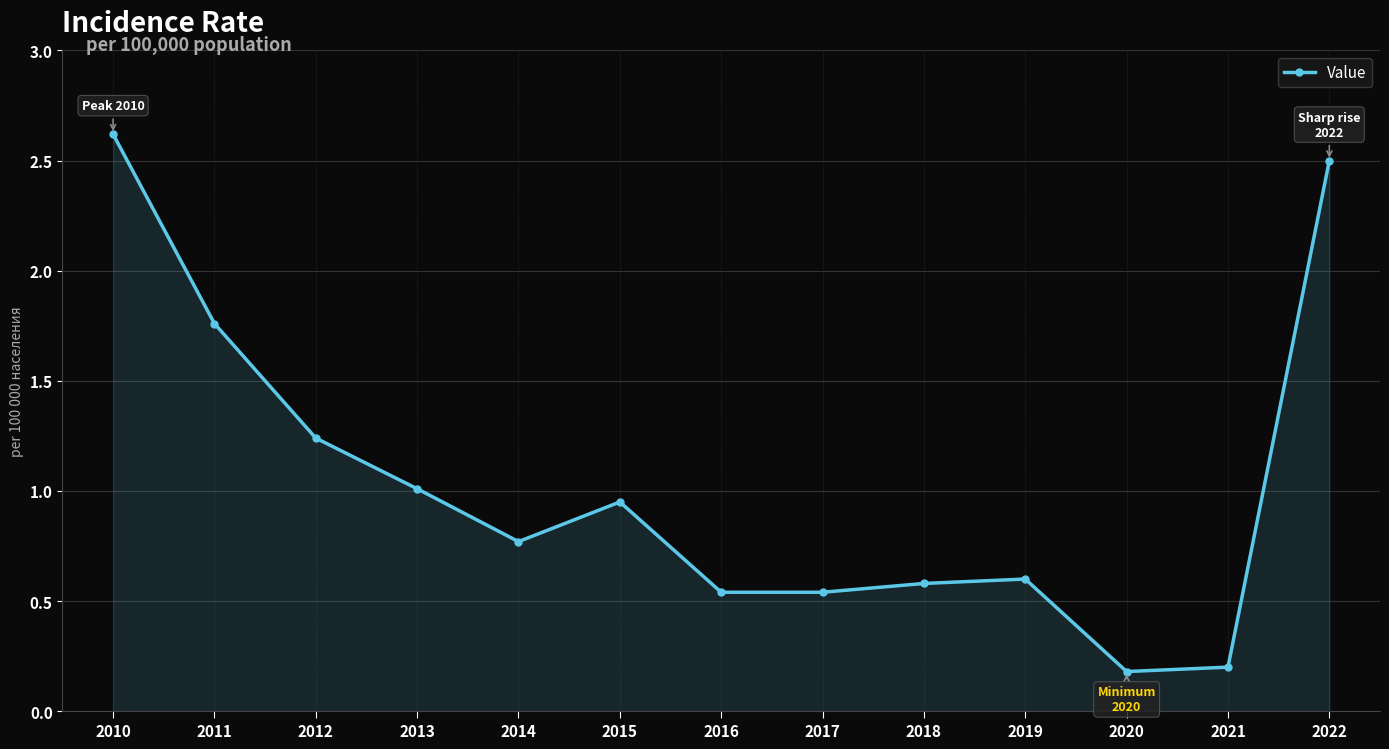

The chart shows a value of 1.0 at 2013. True or false?

True